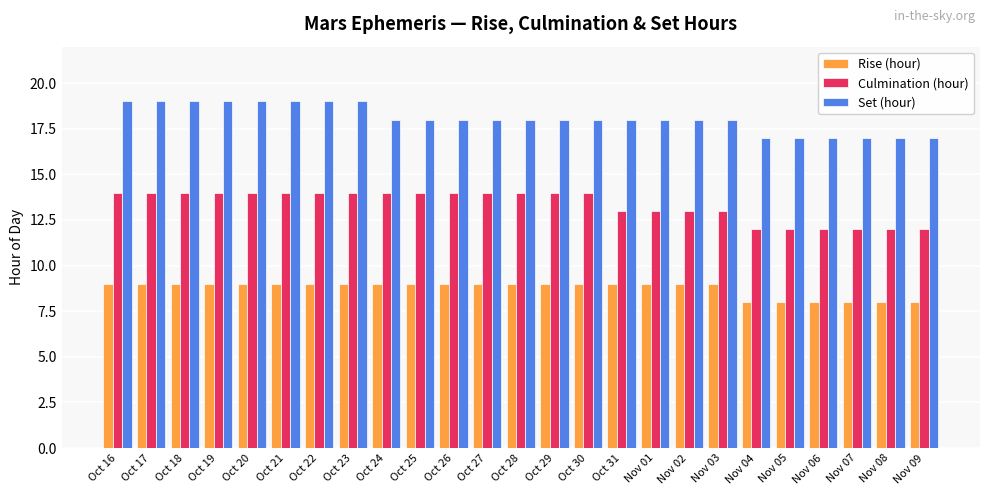

Reading left to right, list all the values displayed in this chart.

Rise (hour): 9	9	9	9	9	9	9	9	9	9	9	9	9	9	9	9	9	9	9	8	8	8	8	8	8
Culmination (hour): 14	14	14	14	14	14	14	14	14	14	14	14	14	14	14	13	13	13	13	12	12	12	12	12	12
Set (hour): 19	19	19	19	19	19	19	19	18	18	18	18	18	18	18	18	18	18	18	17	17	17	17	17	17